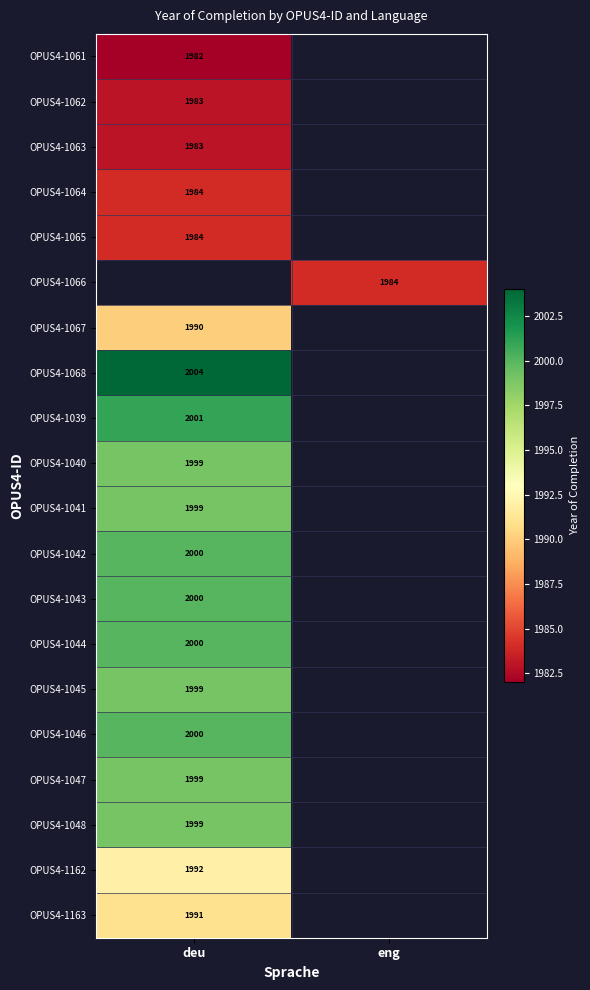

Is it true that OPUS4-1062 equals 1983 at deu?

True